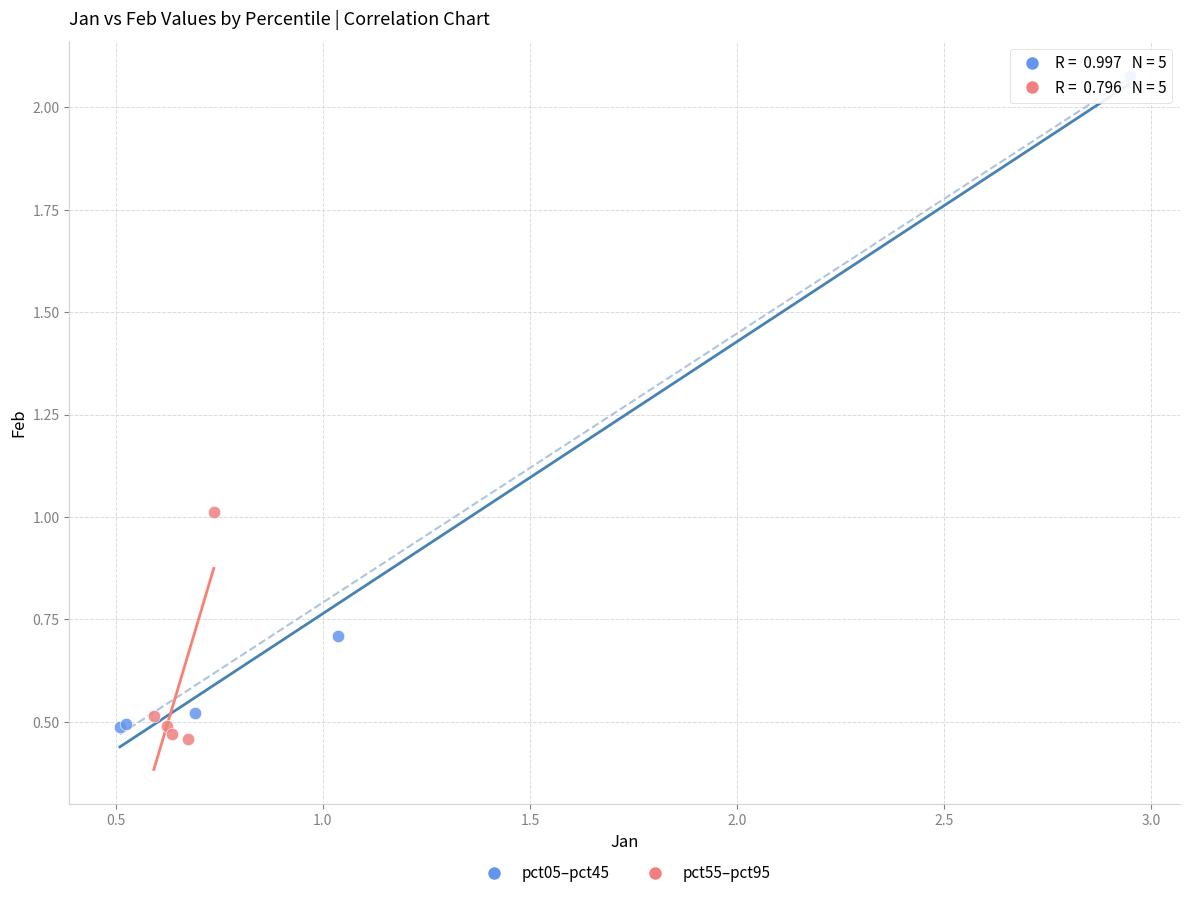

Which series reaches the maximum Y coordinate?

pct05–pct45